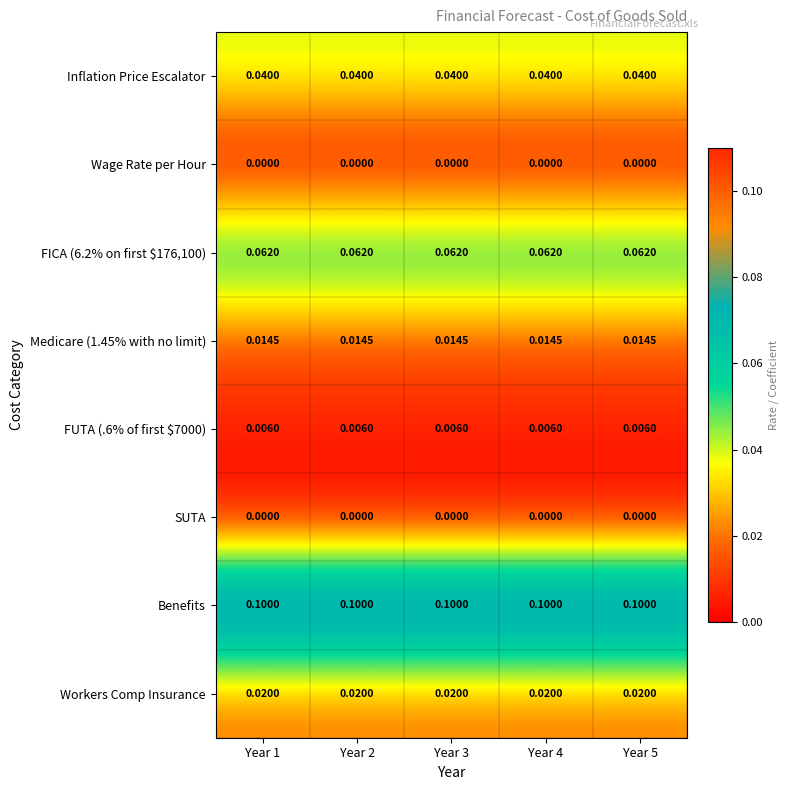

At how many categories does at least one series exceed 0?

5